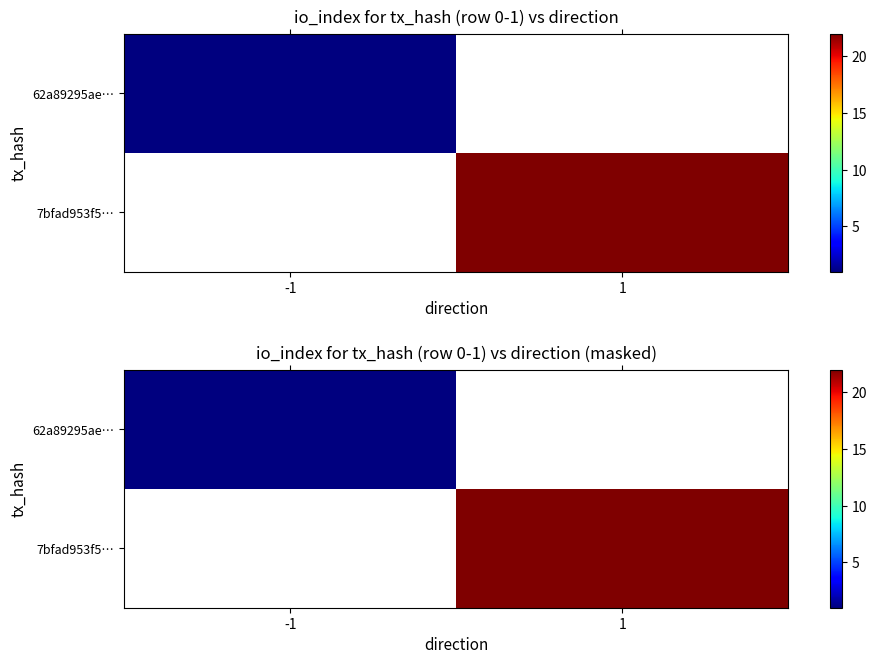

Rank the categories by 7bfad953f5… value from highest to lowest.

-1, 1